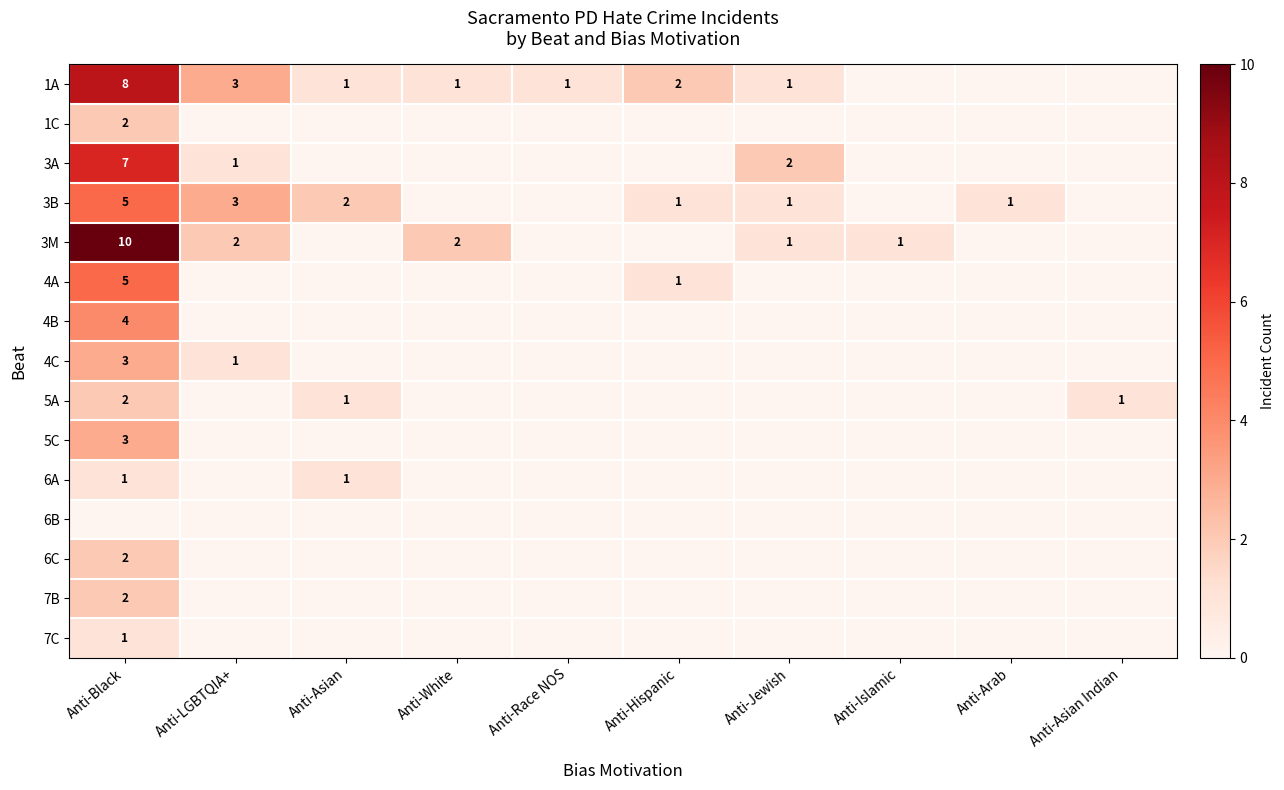

The 5A series shows 2 at Anti-Black. True or false?

True